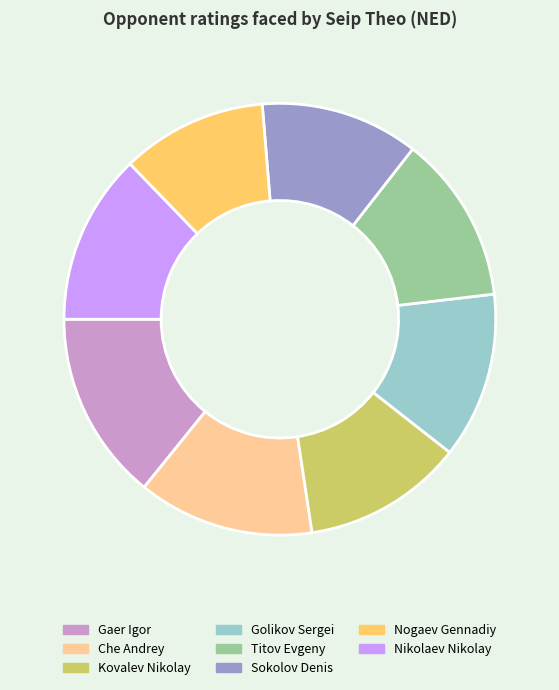

The Che Andrey slice represents 4% of the pie. True or false?

False